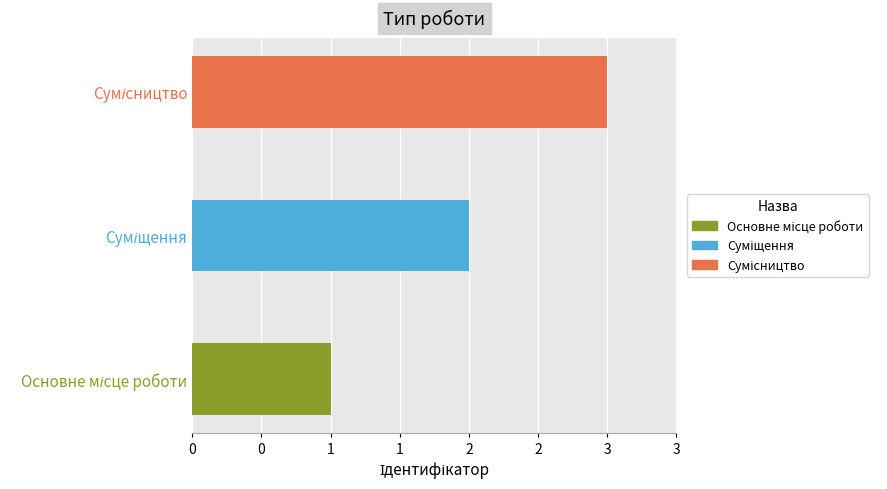

Does the chart contain any negative values?

No